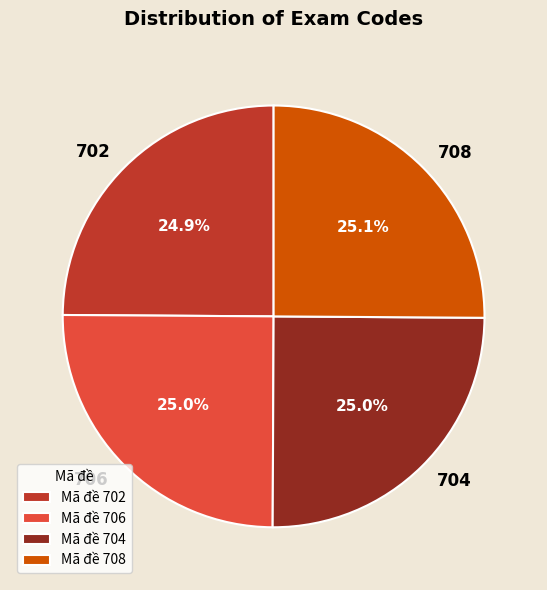

How much of the chart is everything except 708?

74.9%